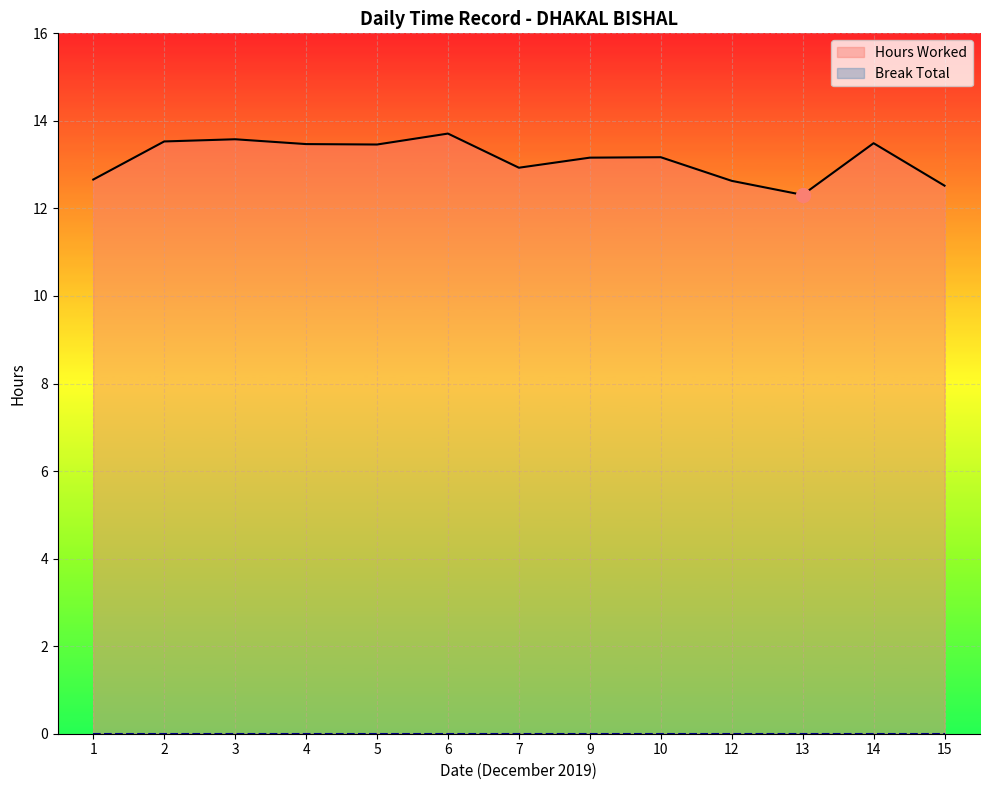

How many values in the Hours Worked series exceed 13?

8